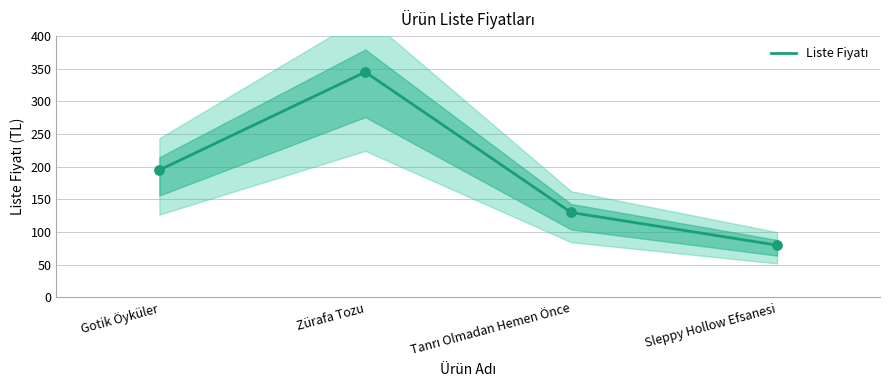

Approximately how many times larger is the value at Zürafa Tozu compared to Gotik Öyküler?

1.8